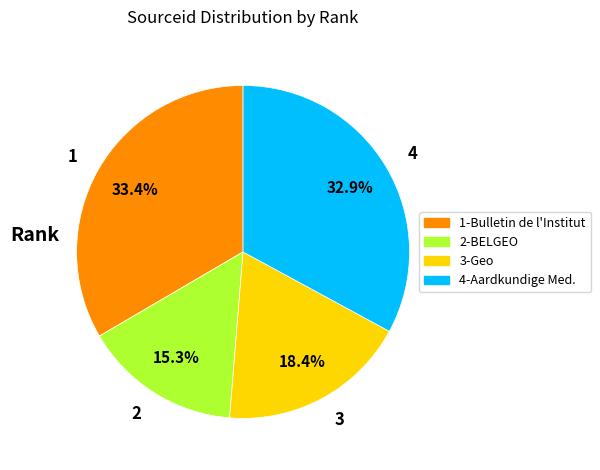

What is the total percentage of 1 and 3?

51.8%